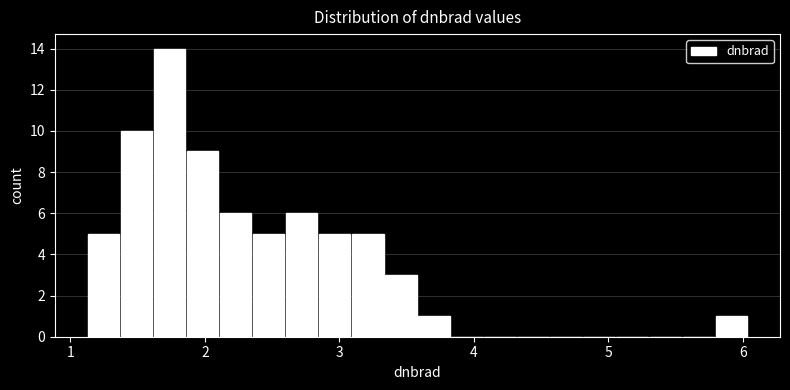

Read against the x-axis, roughly where is the centre of the tallest bar?

1.7